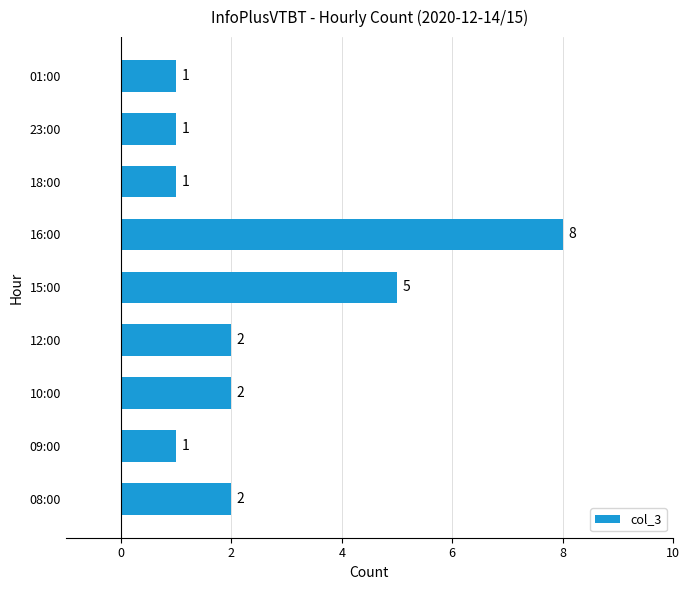

What is the difference between the maximum and second lowest values?

7